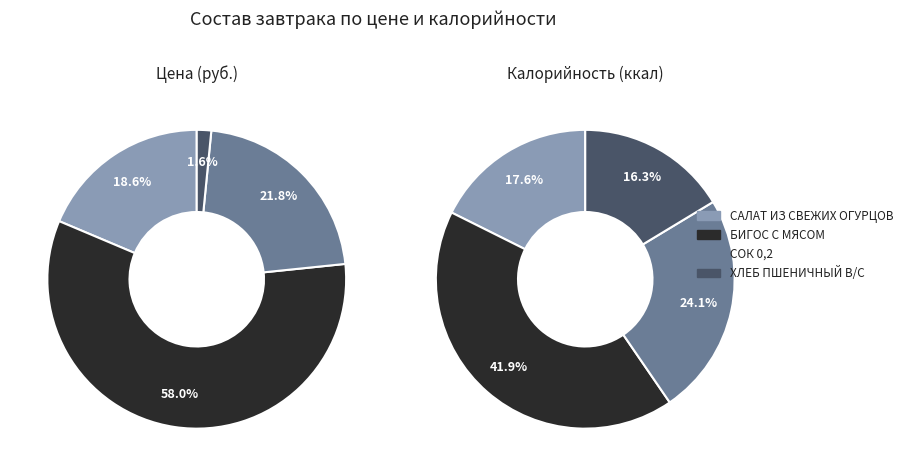

Does any single category account for the majority?

Yes